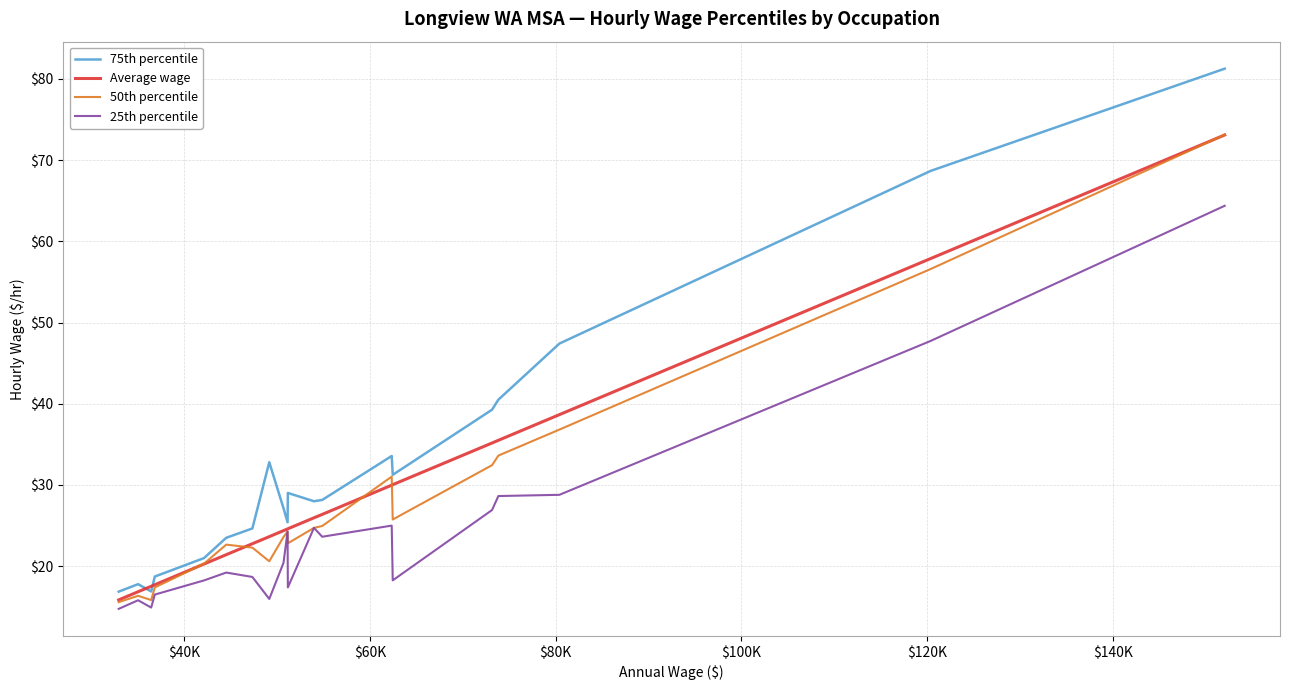

At how many categories does at least one series exceed 50?

2